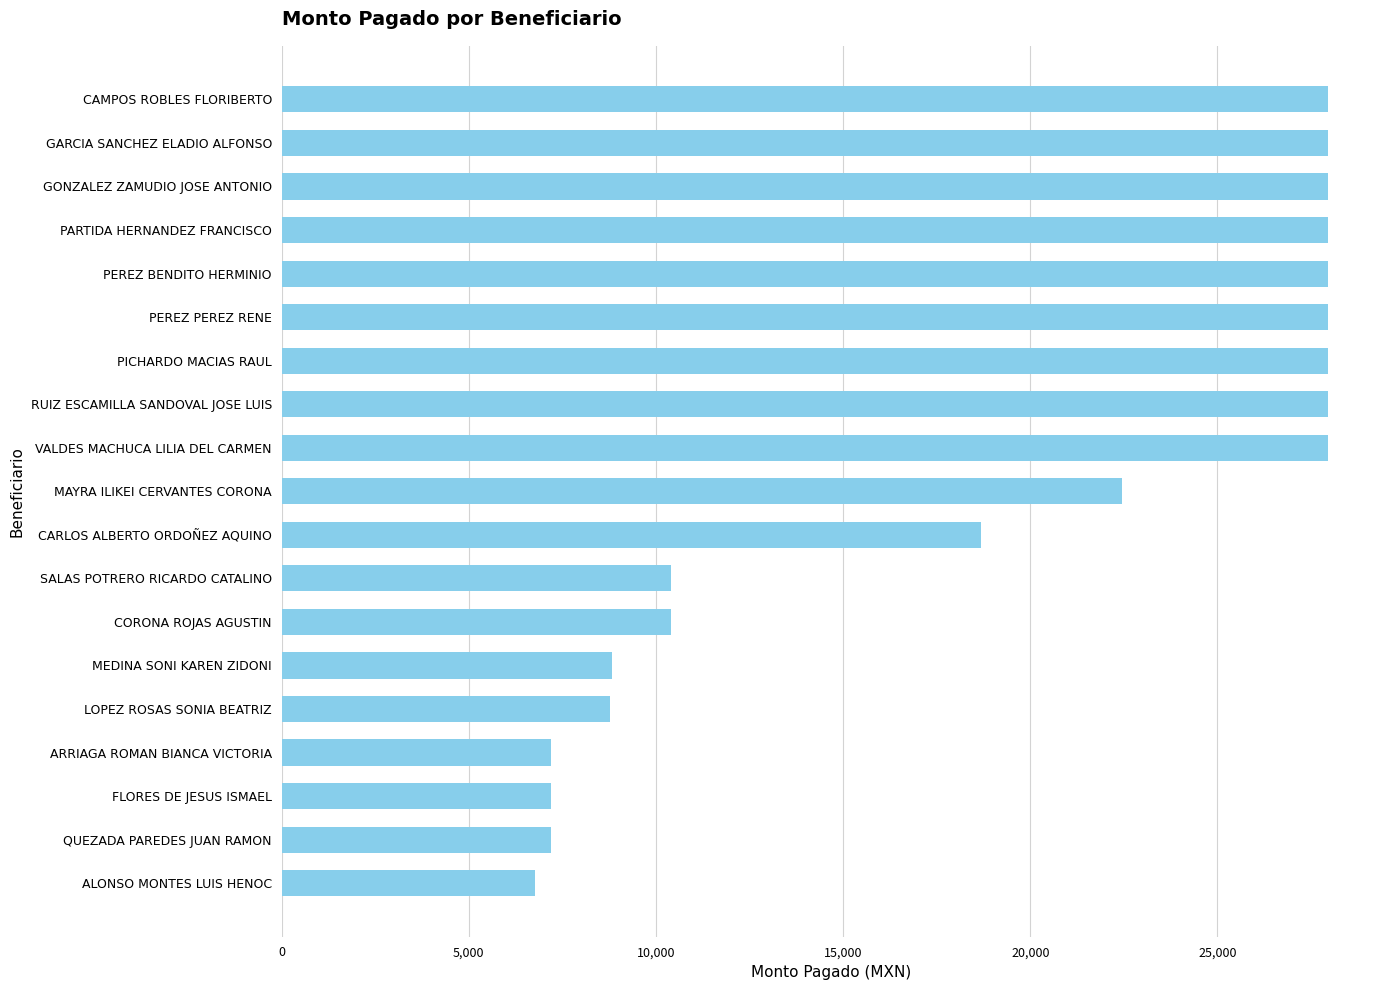

Where is the data nearest to the value 17360?

CARLOS ALBERTO ORDOÑEZ AQUINO